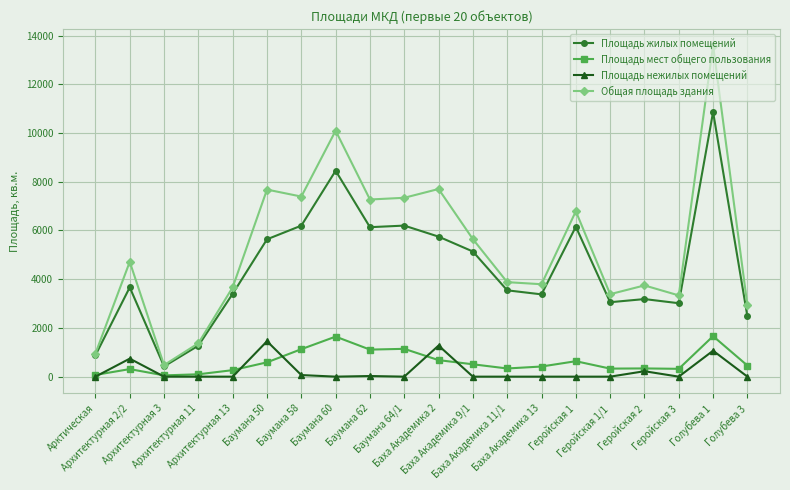

Rank the series by their maximum value, from highest to lowest.

Общая площадь здания, Площадь жилых помещений, Площадь мест общего пользования, Площадь нежилых помещений